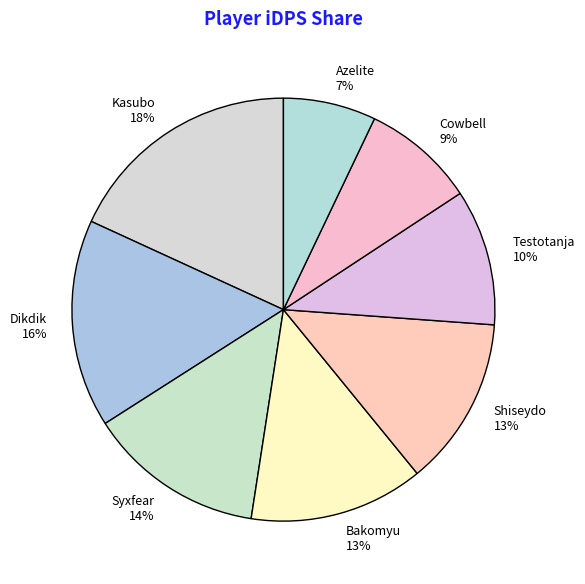

Approximately how many times larger is the value at Kasubo 18% compared to Bakomyu 13%?

1.4